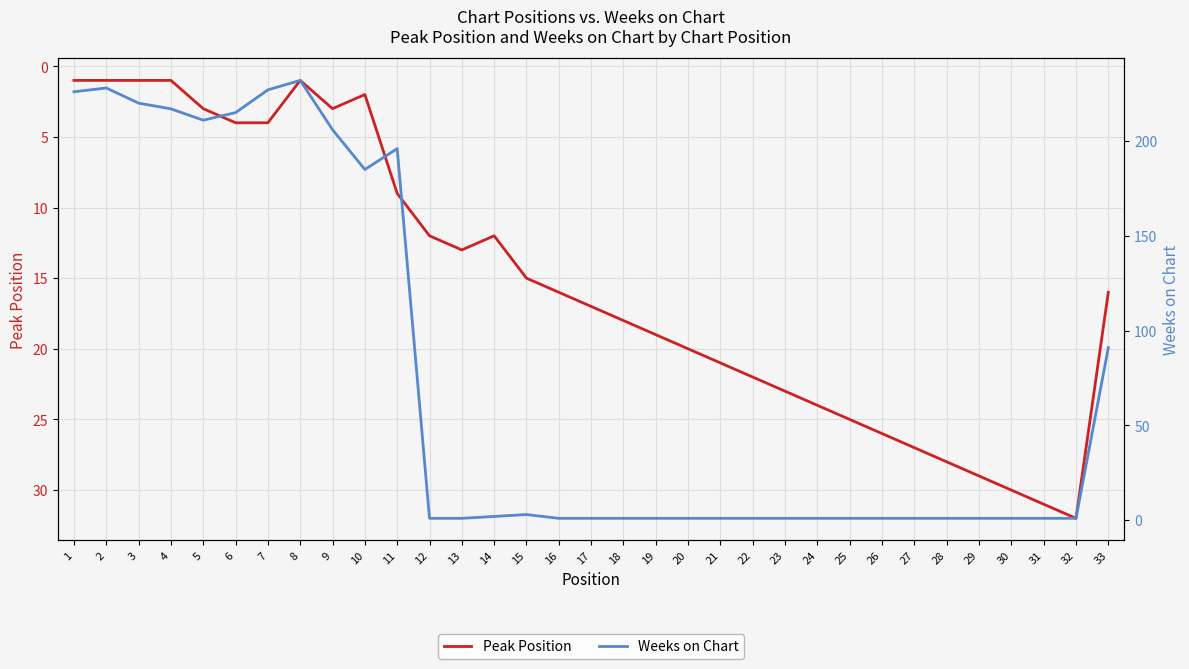

How many values in the Peak Position series exceed 16?

16